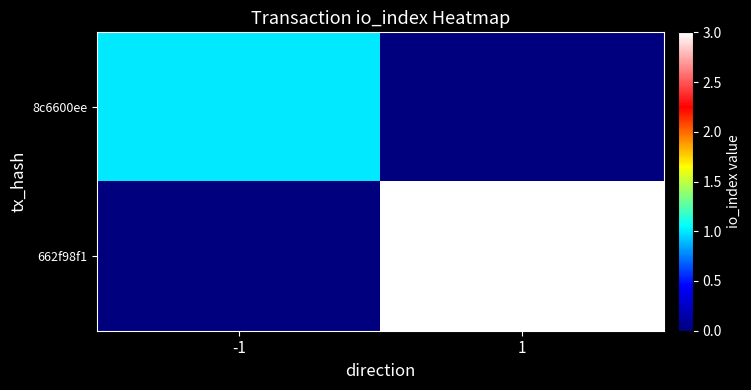

Rank the series by their maximum value, from highest to lowest.

662f98f1, 8c6600ee